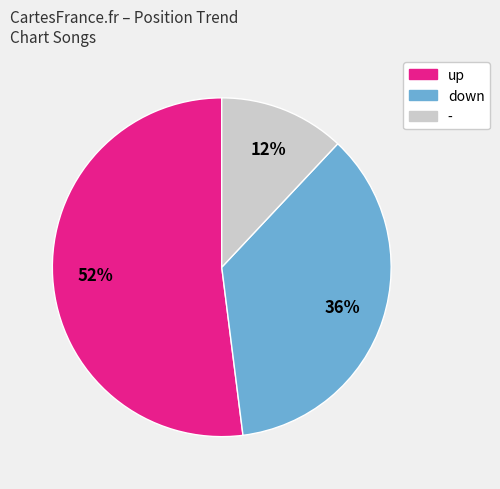

Combined, do - and down account for over 50%?

No